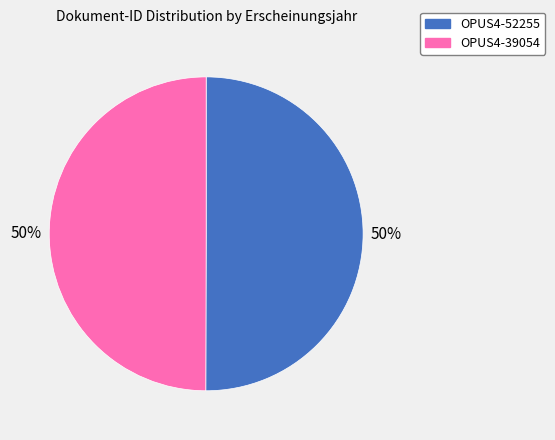

True or false: OPUS4-39054 accounts for 41% of the total.

False